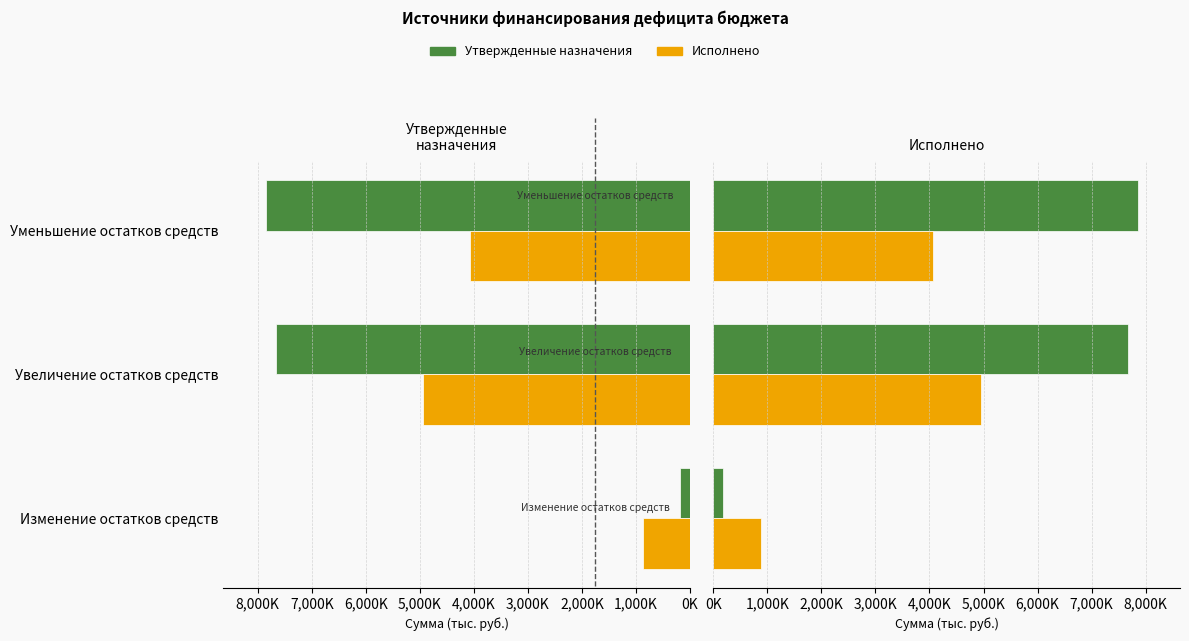

Are the bars horizontal?

Yes